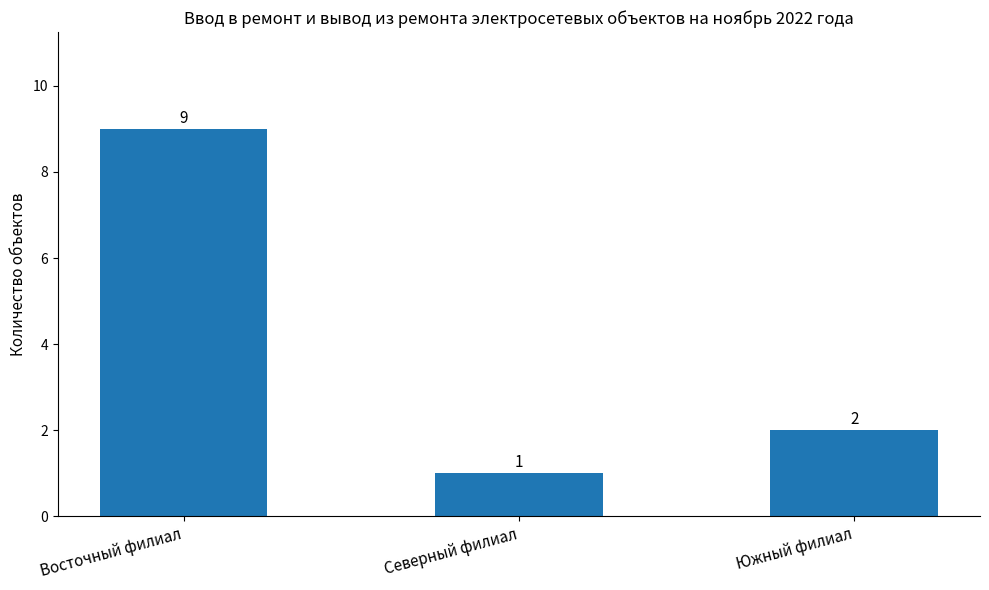

List the labels in order of value, smallest first.

Северный филиал, Южный филиал, Восточный филиал